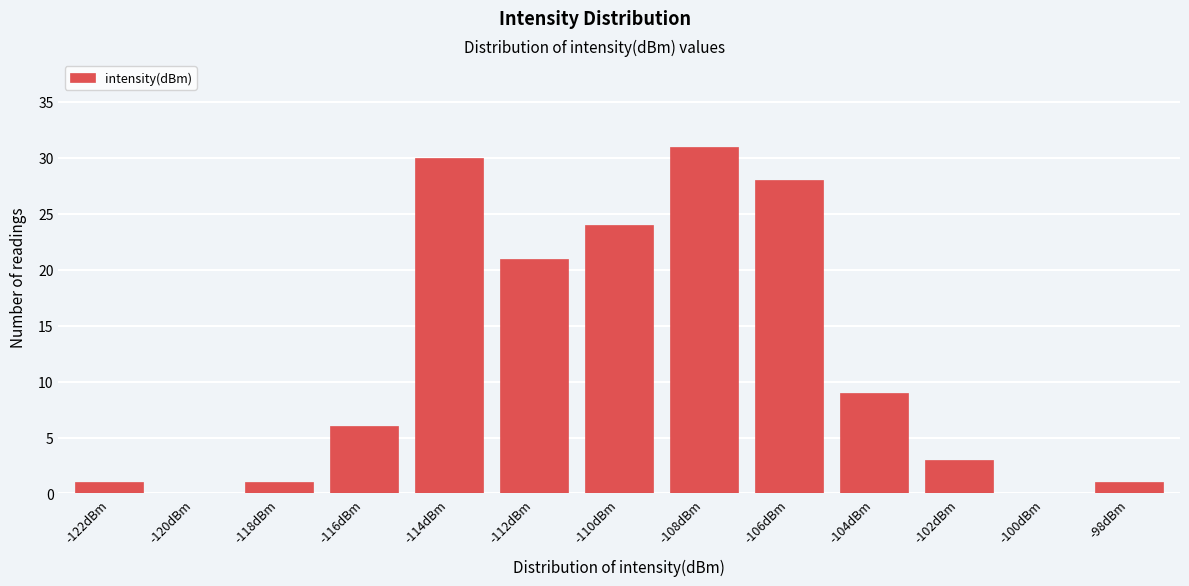

Reading left to right, extract all data points from this chart.

-122dBm=1	-120dBm=0	-118dBm=1	-116dBm=6	-114dBm=30	-112dBm=21	-110dBm=24	-108dBm=31	-106dBm=28	-104dBm=9	-102dBm=3	-100dBm=0	-98dBm=1